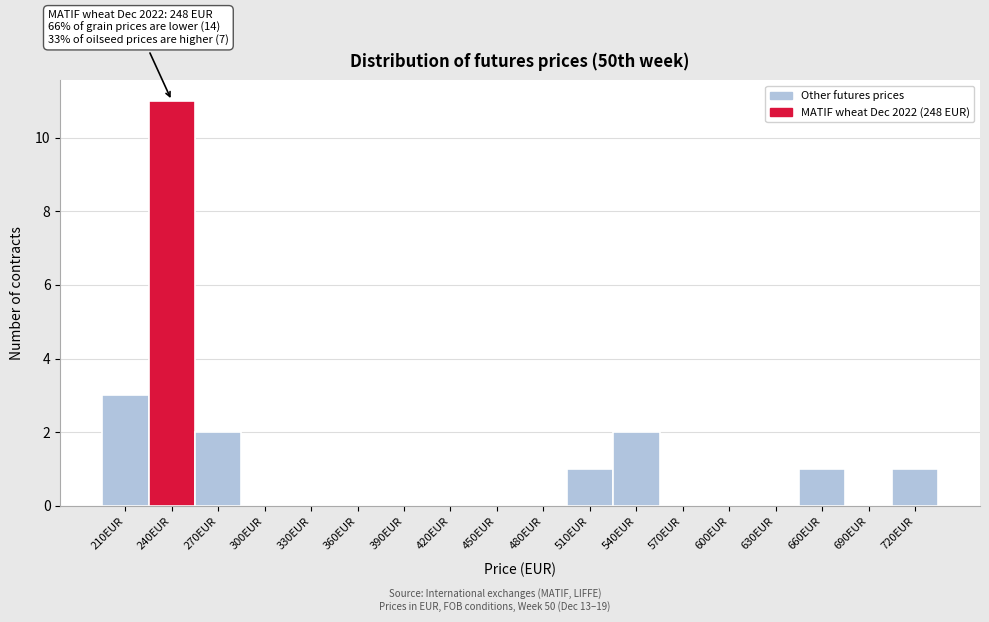

Reading right to left, list all the values displayed in this chart.

720EUR=1	690EUR=0	660EUR=1	630EUR=0	600EUR=0	570EUR=0	540EUR=2	510EUR=1	480EUR=0	450EUR=0	420EUR=0	390EUR=0	360EUR=0	330EUR=0	300EUR=0	270EUR=2	240EUR=11	210EUR=3